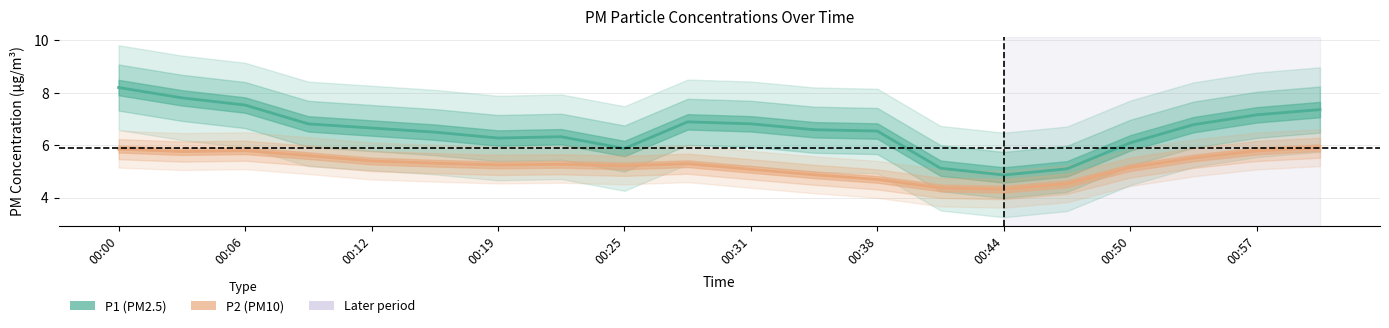

How many interior local peaks does the P2 series have?

3